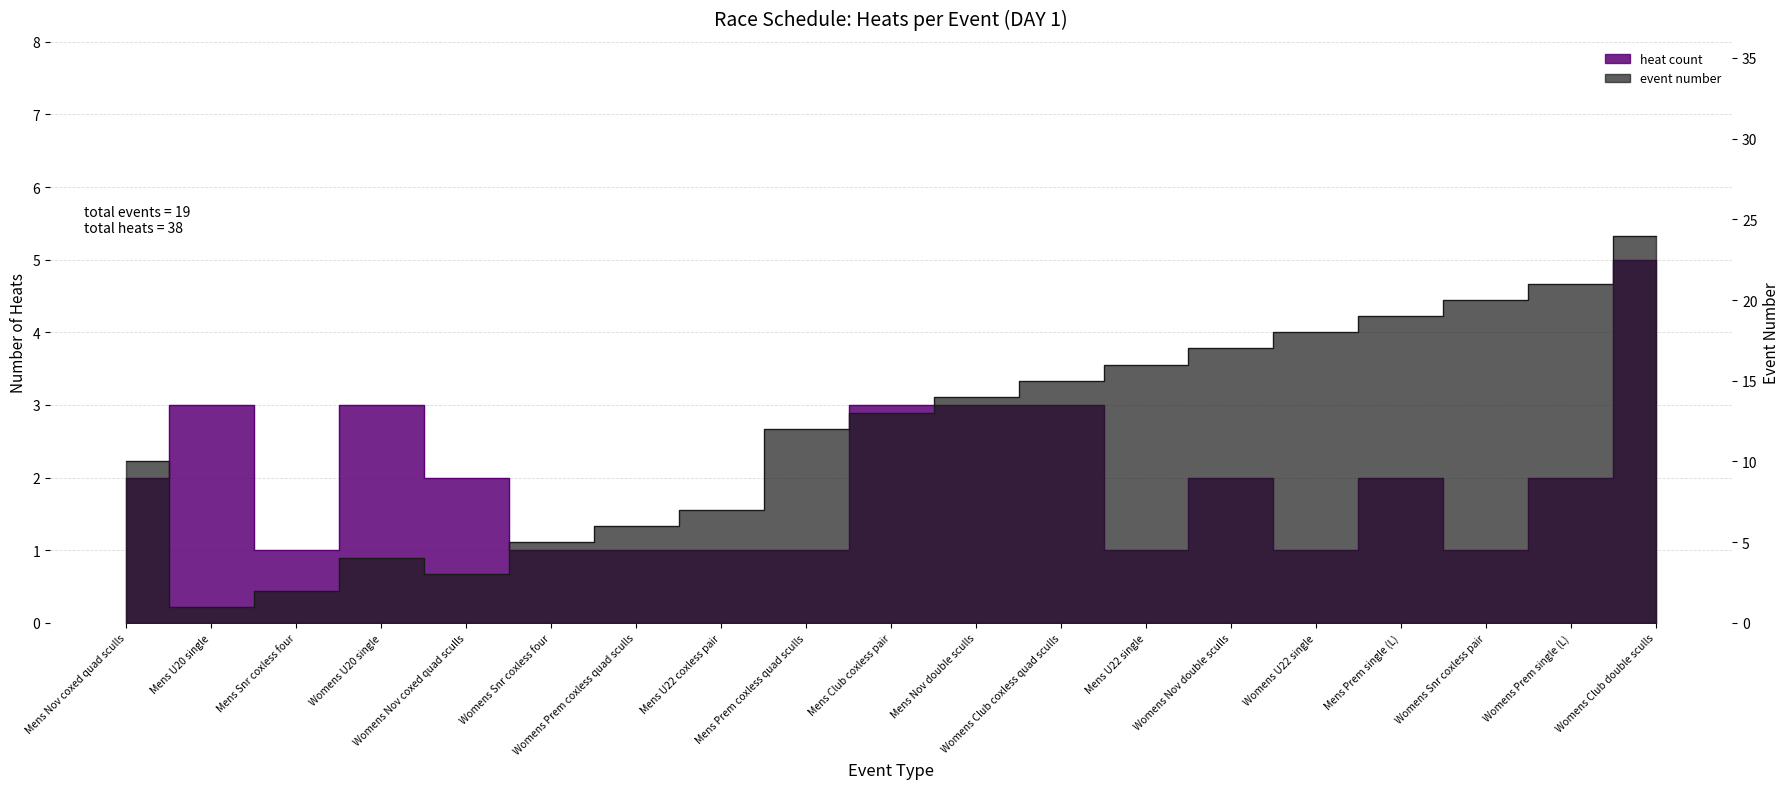

What position from the right is Womens Prem single (L)?

2